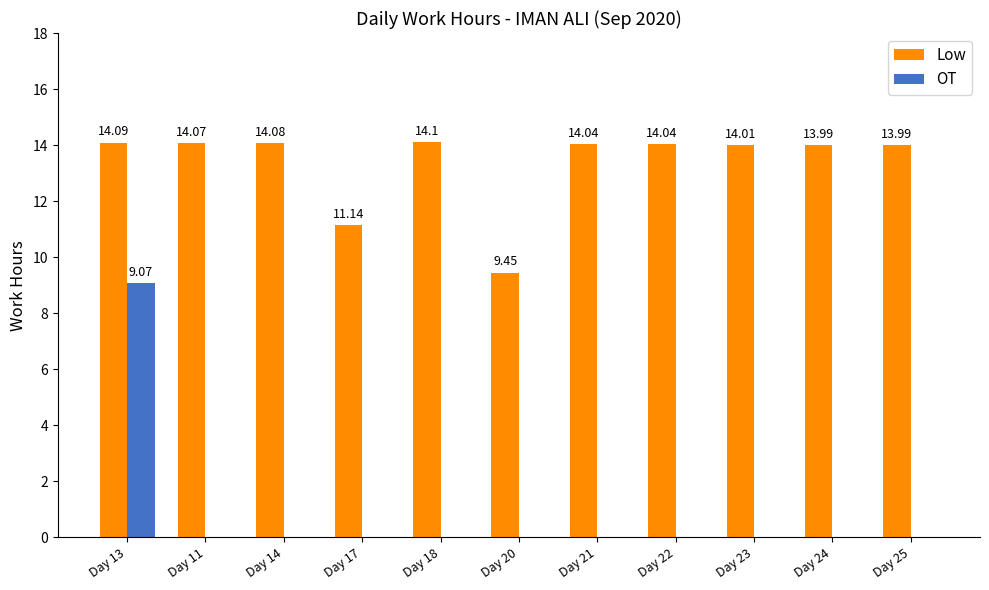

How many distinct data groups are displayed?

2